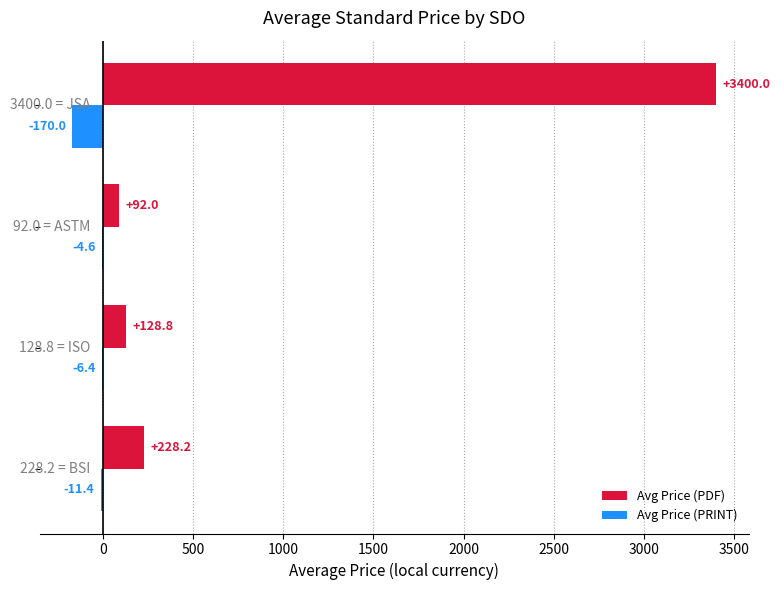

Which series has the largest total across all categories?

Avg Price (PDF)